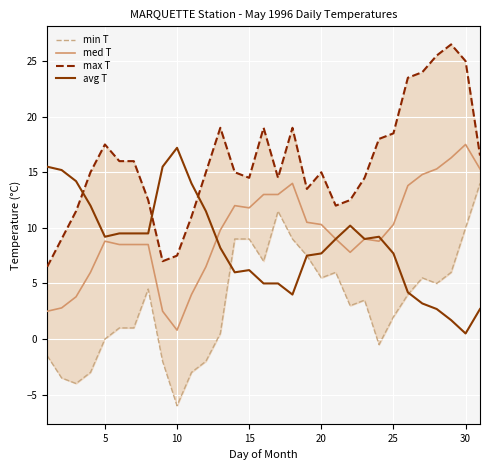

Which series ends up on top after the final intersection of min T and avg T?

min T